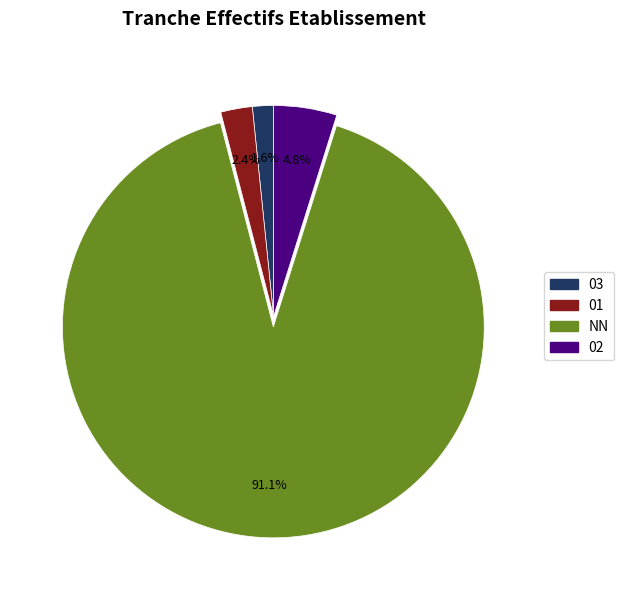

Does any single category account for the majority?

Yes